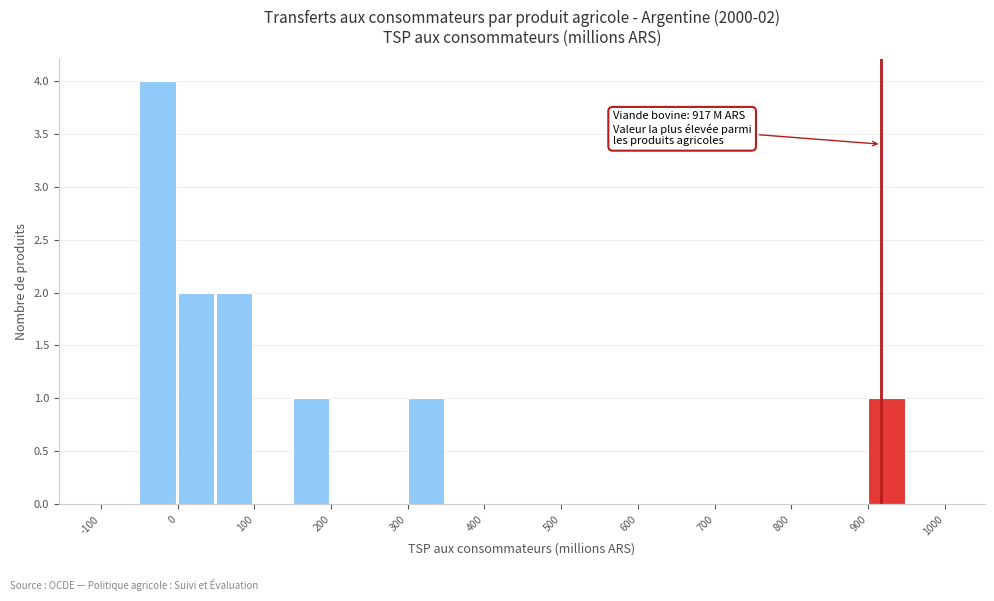

Which range on the x-axis has the tallest bar?

-50 to 0